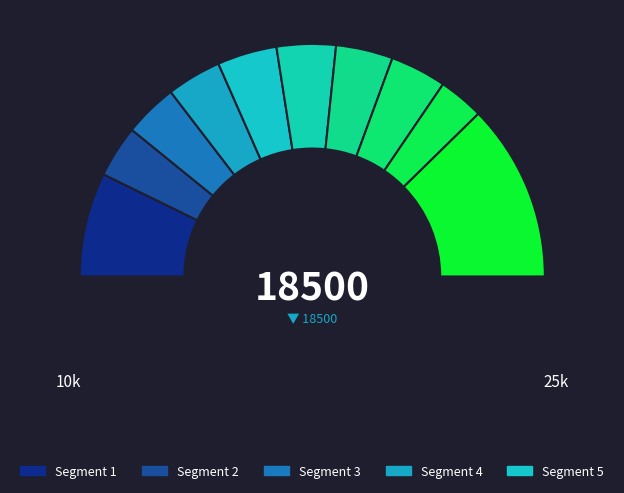

Is there a majority slice in this chart?

No